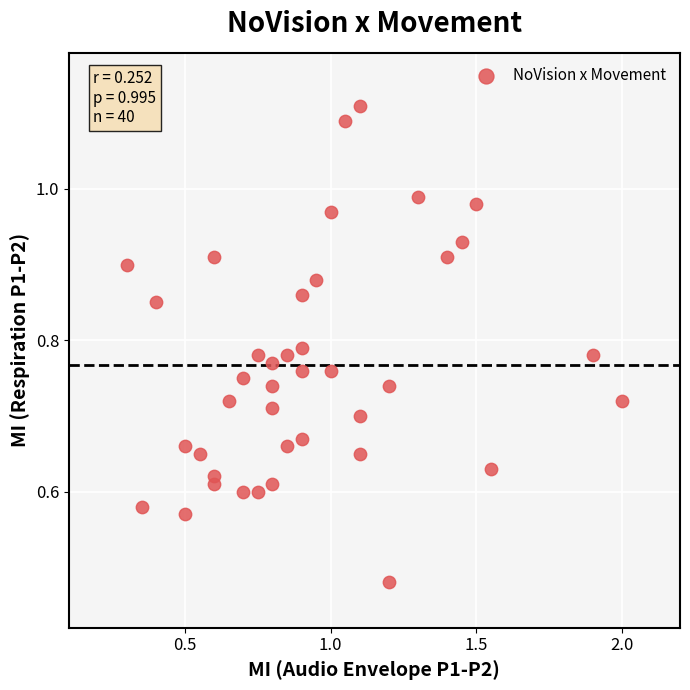

What is the range of X values (max minus min)?

1.7